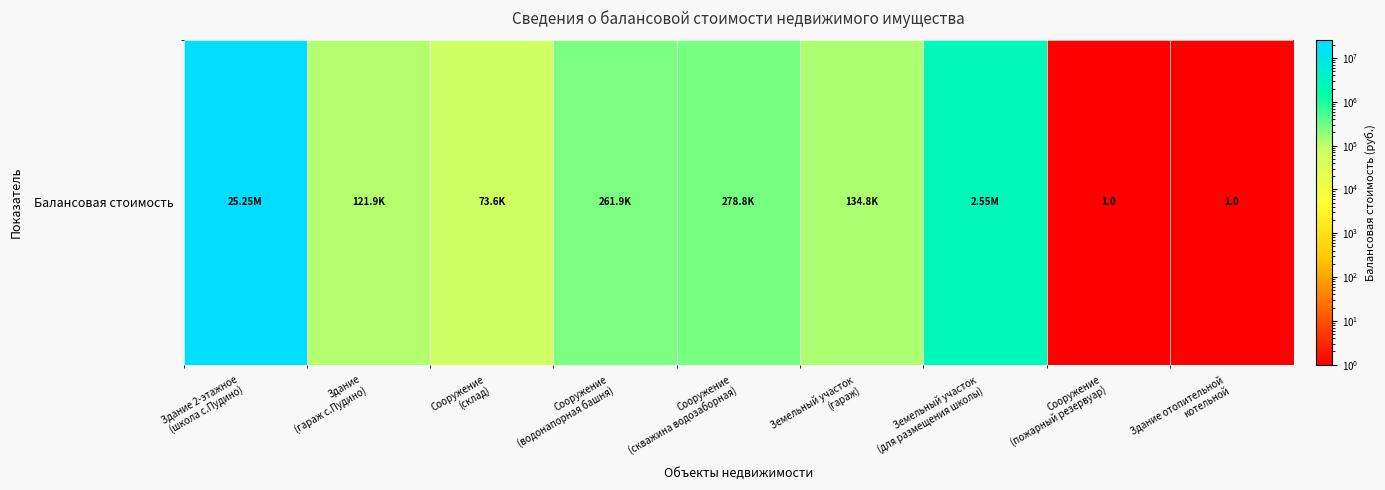

Which label corresponds to the largest value in the chart?

Здание 2-этажное
(школа с.Пудино)